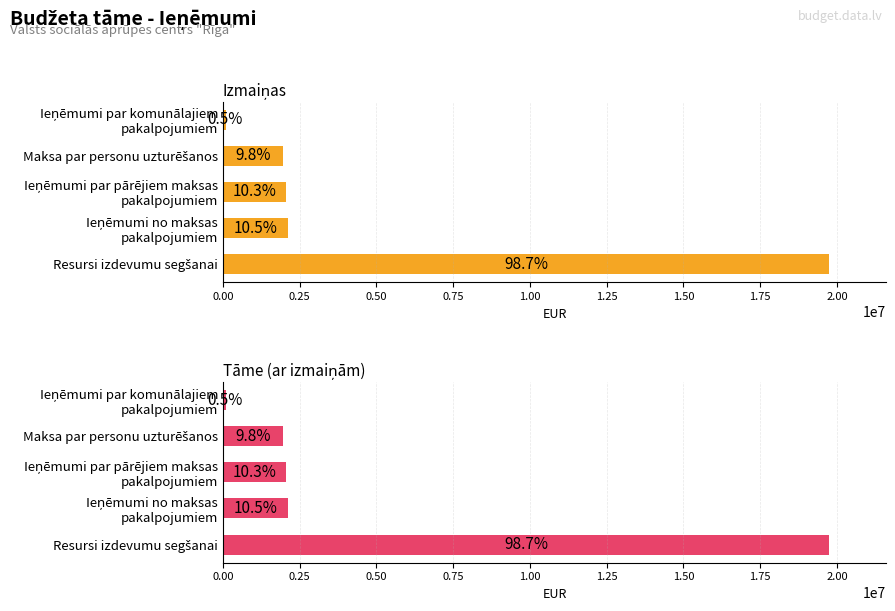

The value of Izmaiņas at Ieņēmumi par komunālajiem pakalpojumiem is 96000. True or false?

True